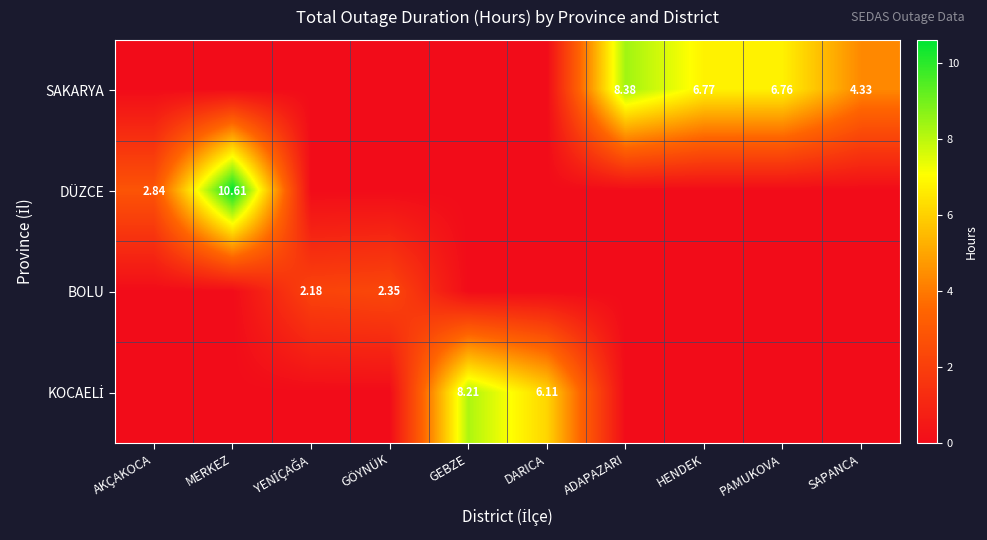

Where is BOLU nearest to the value 1?

AKÇAKOCA